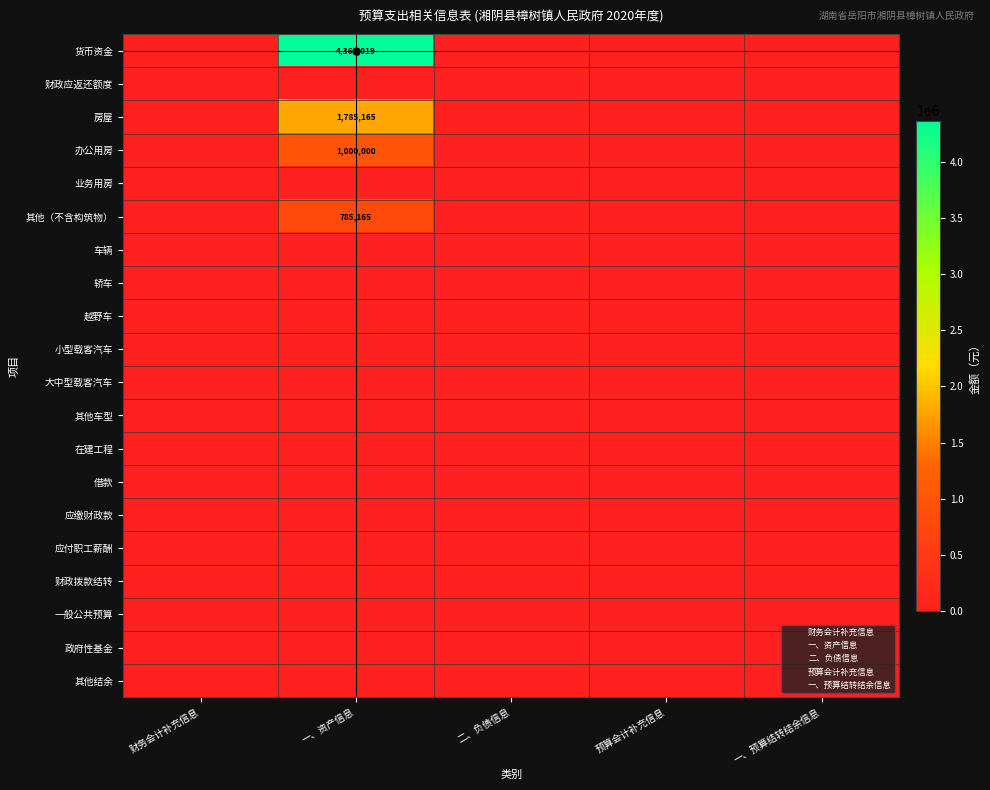

At which label does 房屋 reach its peak?

一、资产信息